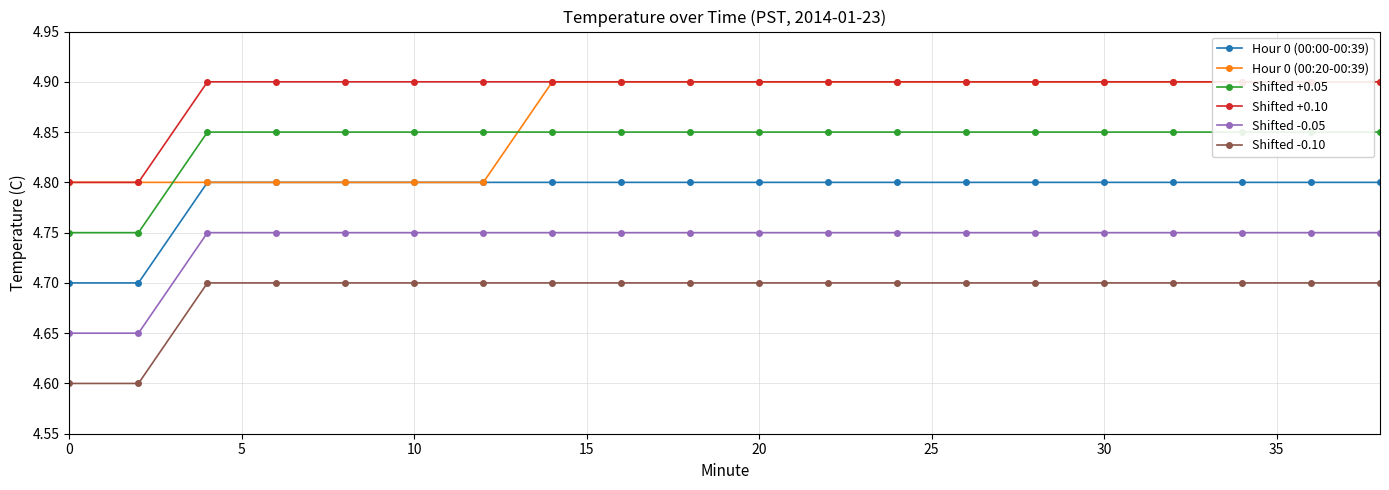

True or false: Shifted -0.10 and Shifted -0.05 intersect in this chart.

False